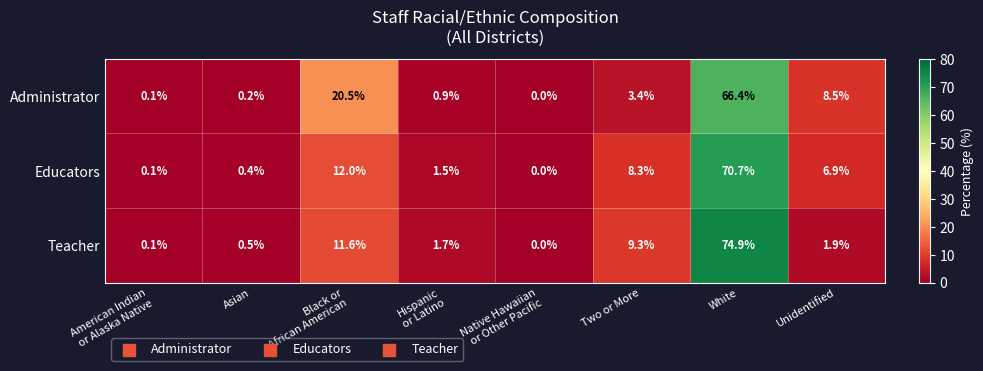

Reading left to right, transcribe all the data shown in this chart.

Administrator: 0.1	0.2	20.5	0.9	0.0	3.4	66.4	8.5
Educators: 0.1	0.4	12.0	1.5	0.0	8.3	70.7	6.9
Teacher: 0.1	0.5	11.6	1.7	0.0	9.3	74.9	1.9